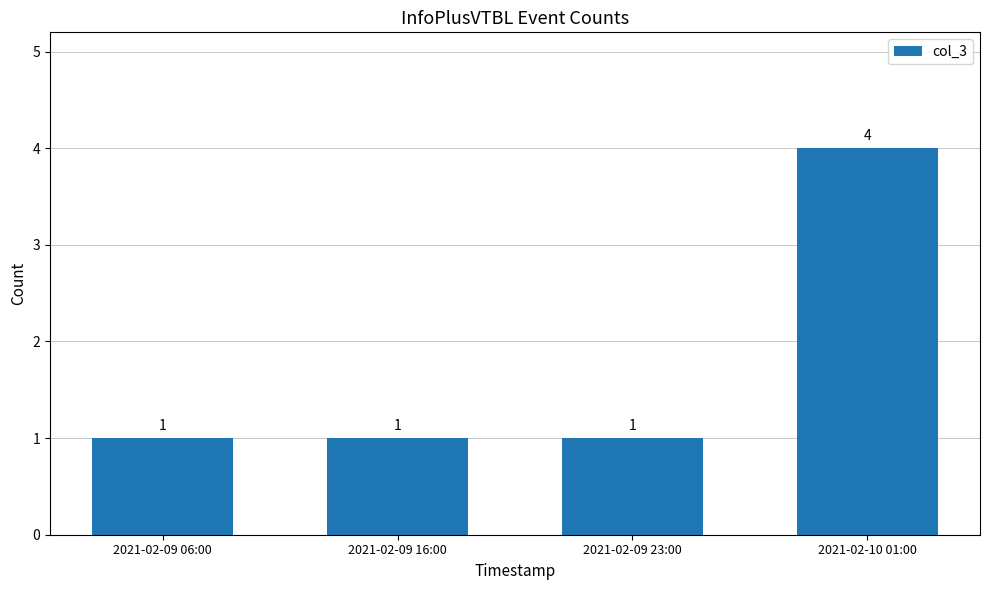

Reading left to right, list all the values displayed in this chart.

2021-02-09 06:00=1	2021-02-09 16:00=1	2021-02-09 23:00=1	2021-02-10 01:00=4